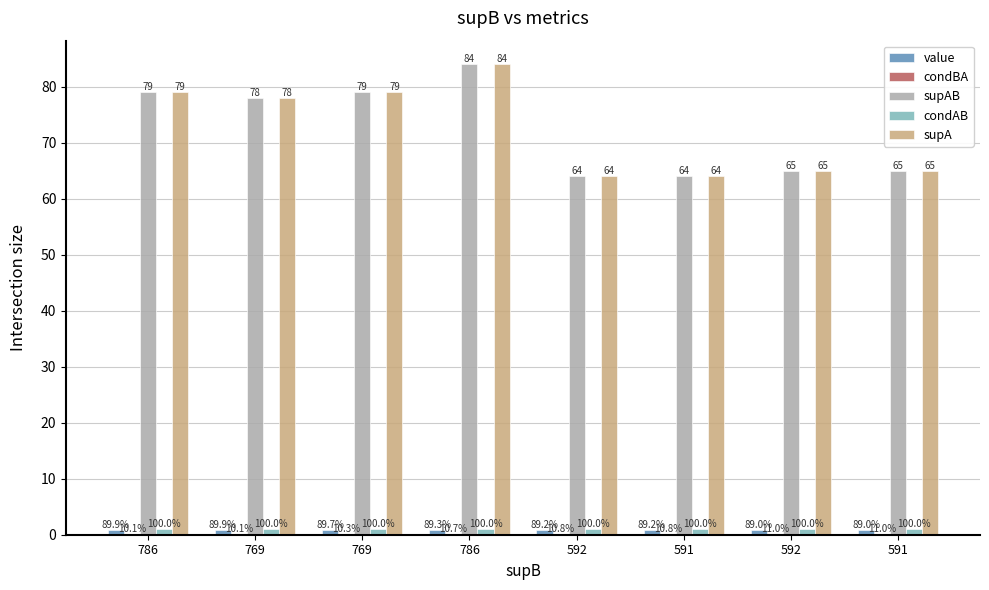

The supAB series shows 79.0 at 786. True or false?

True